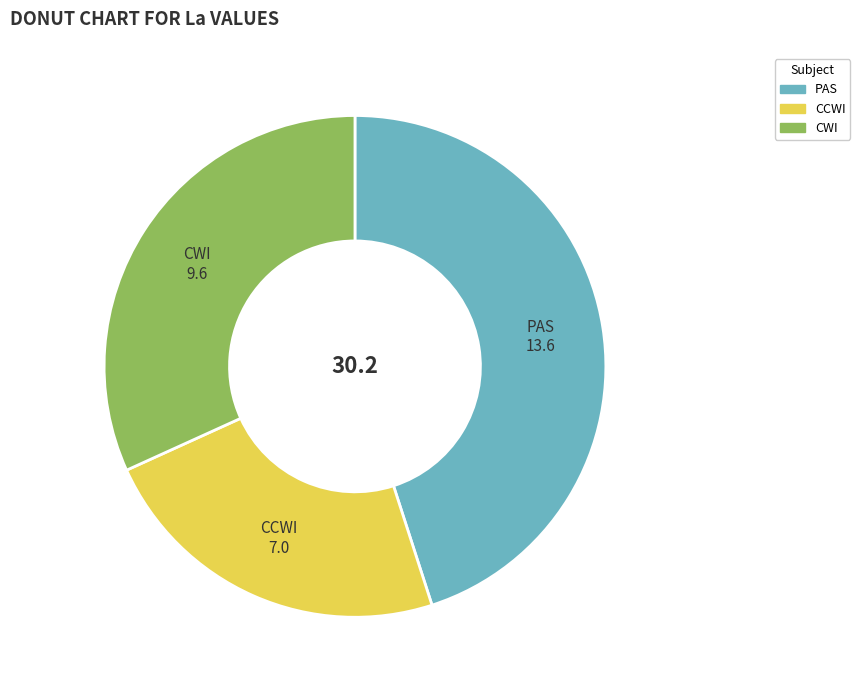

How many segments does this pie chart have?

3